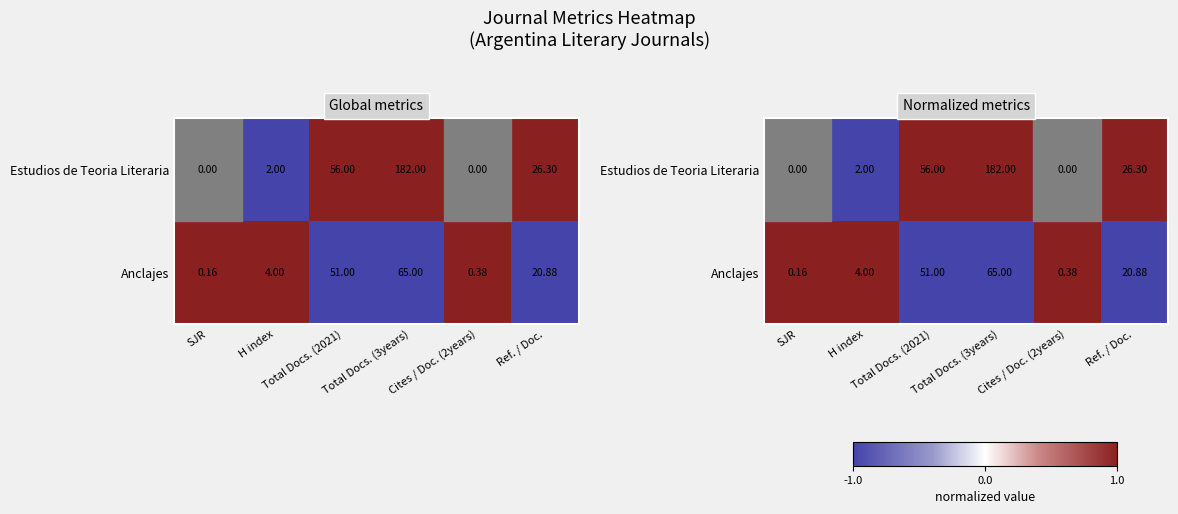

At which category does the chart reach its minimum across all series?

SJR